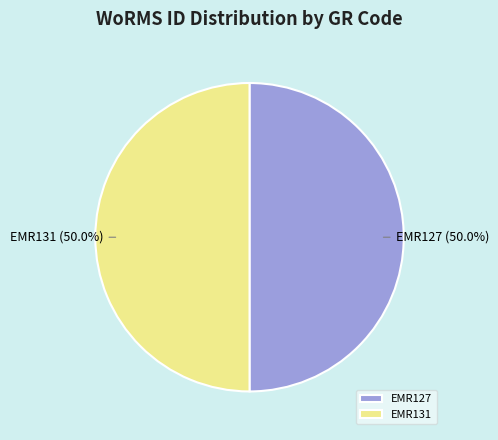

To the nearest percent, what percentage of the pie is EMR131?

50%